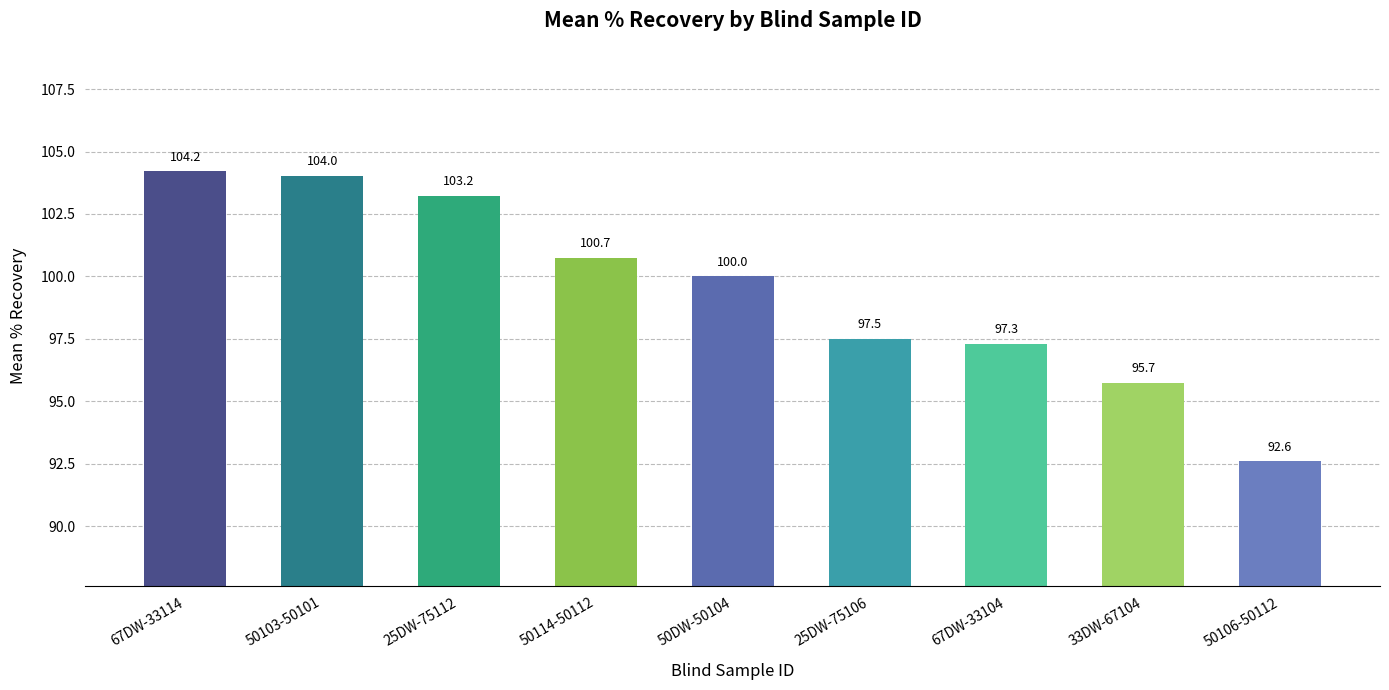

Where is the data nearest to the value 98?

25DW-75106